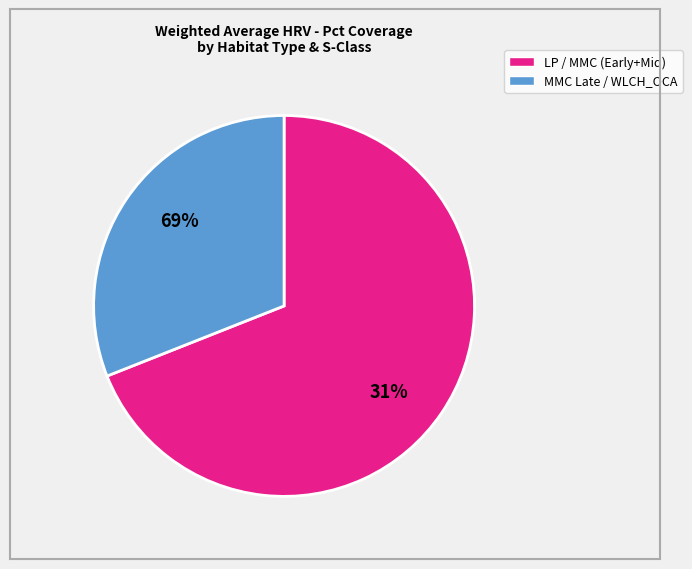

Which slice is the largest?

LP EARLY